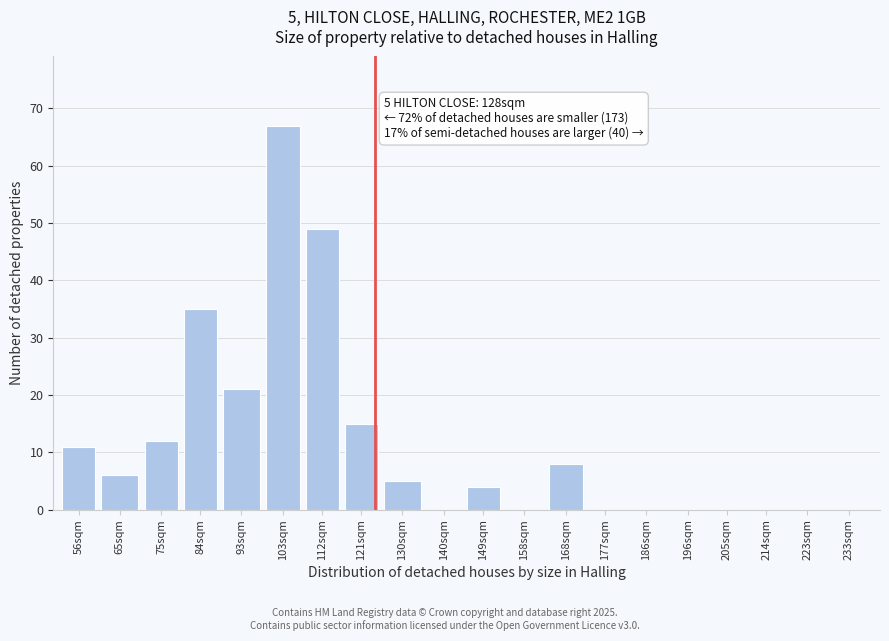

Reading left to right, transcribe all the data shown in this chart.

56sqm=11	65sqm=6	75sqm=12	84sqm=35	93sqm=21	103sqm=67	112sqm=49	121sqm=15	130sqm=5	140sqm=0	149sqm=4	158sqm=0	168sqm=8	177sqm=0	186sqm=0	196sqm=0	205sqm=0	214sqm=0	223sqm=0	233sqm=0